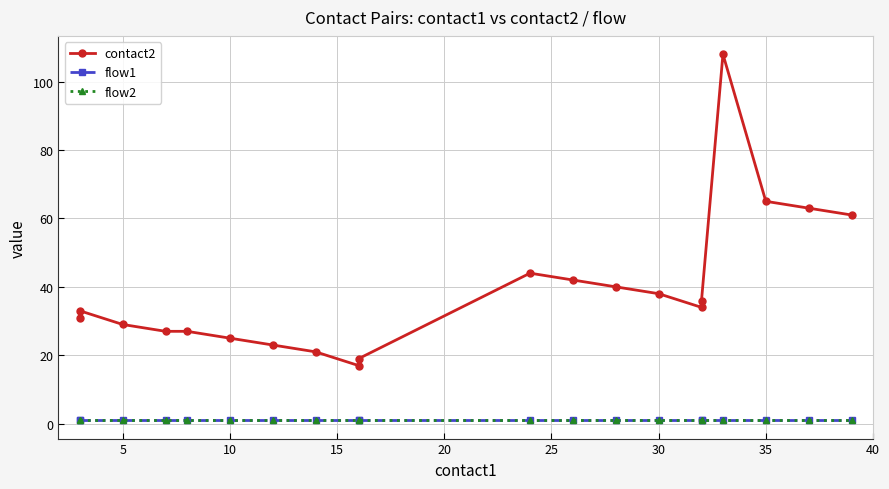

Which series has the largest total across all categories?

contact2